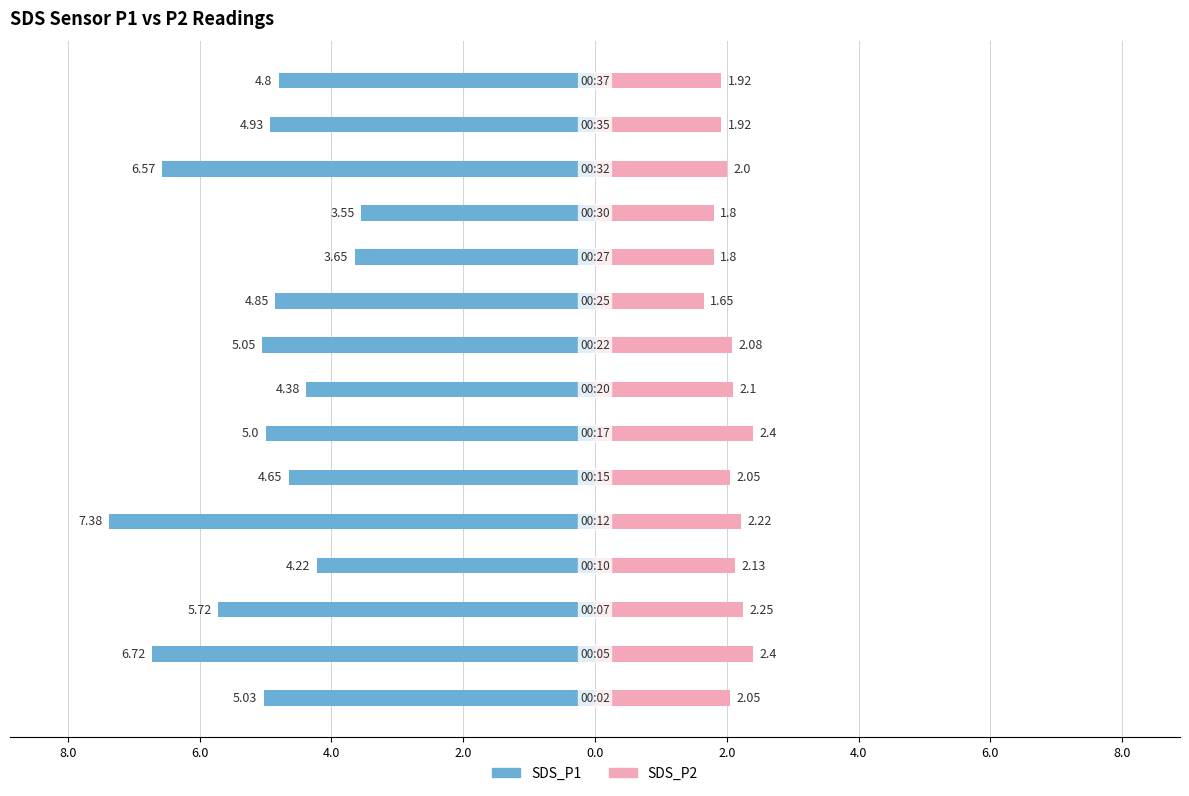

What is the label of the 11th bar from the right?

2.0